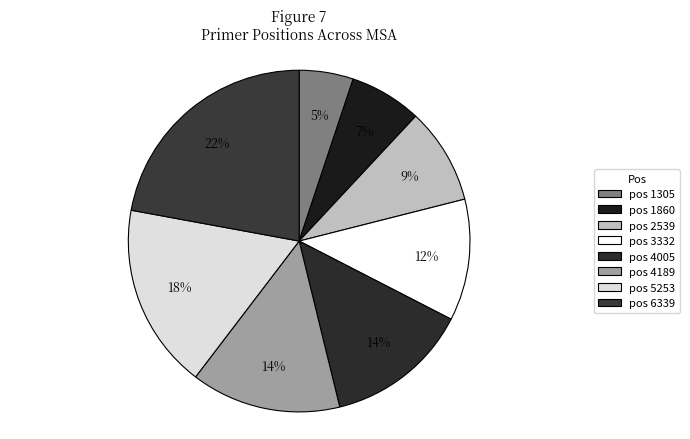

Does any single category account for the majority?

No